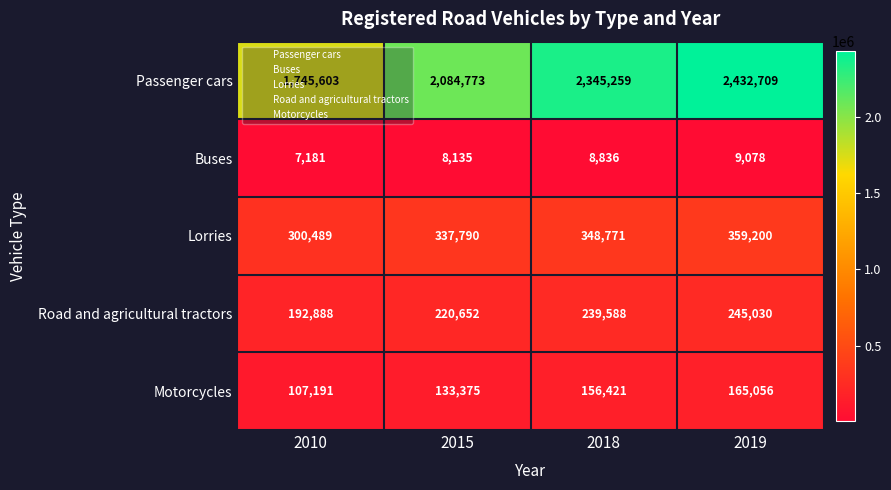

What value does the Road and agricultural tractors series have at 2010?

192888